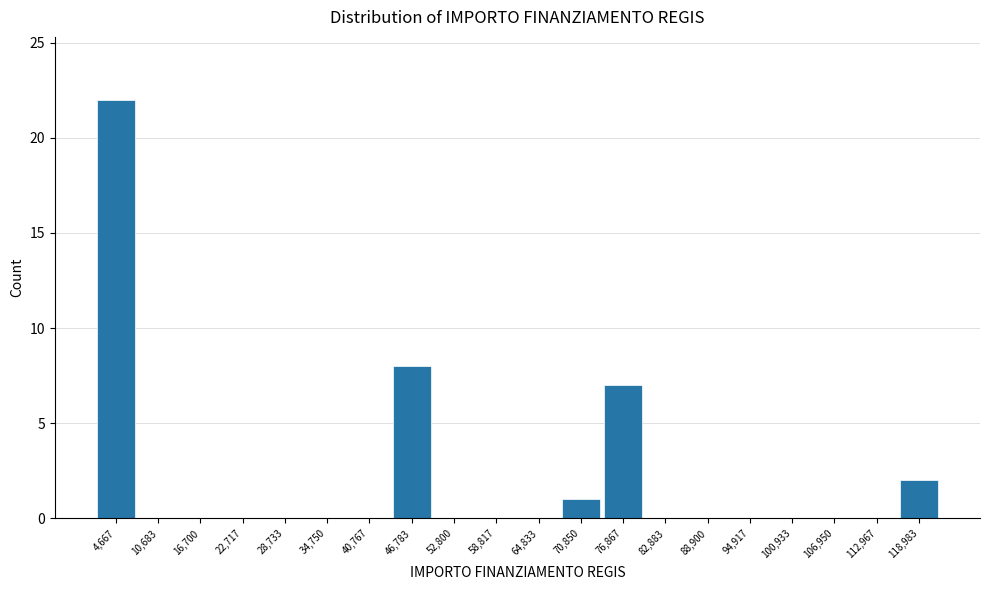

Over which range of the x-axis is the bar tallest?

2000 to 8000